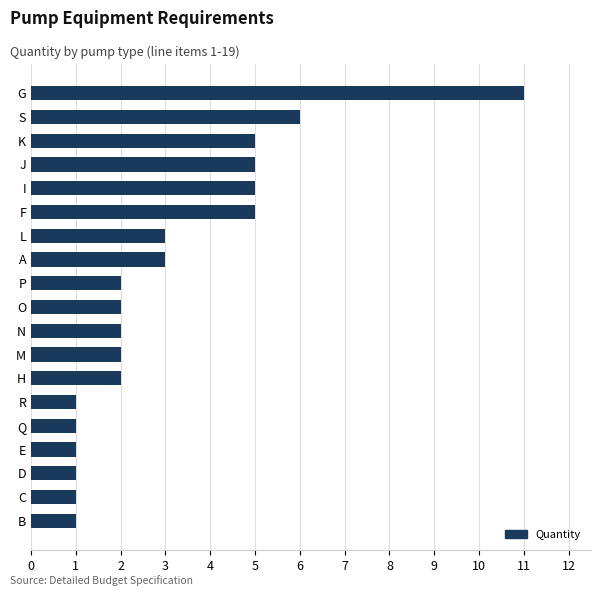

Reading top to bottom, list all the values displayed in this chart.

11	6	5	5	5	5	3	3	2	2	2	2	2	1	1	1	1	1	1